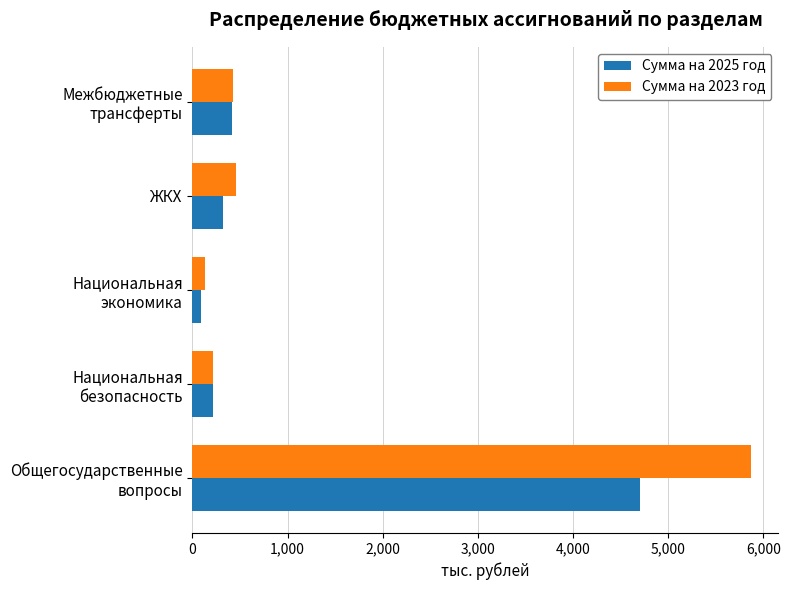

The value of Сумма на 2023 год at ЖКХ is 265.5. True or false?

False